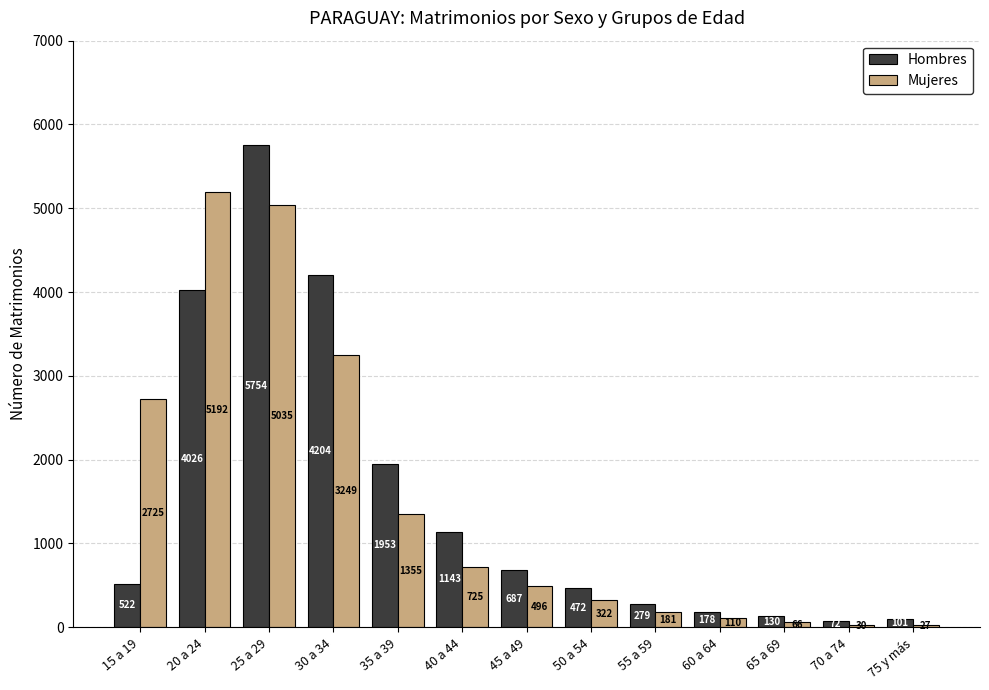

What is the spread (max minus min) of values at 15 a 19?

2203